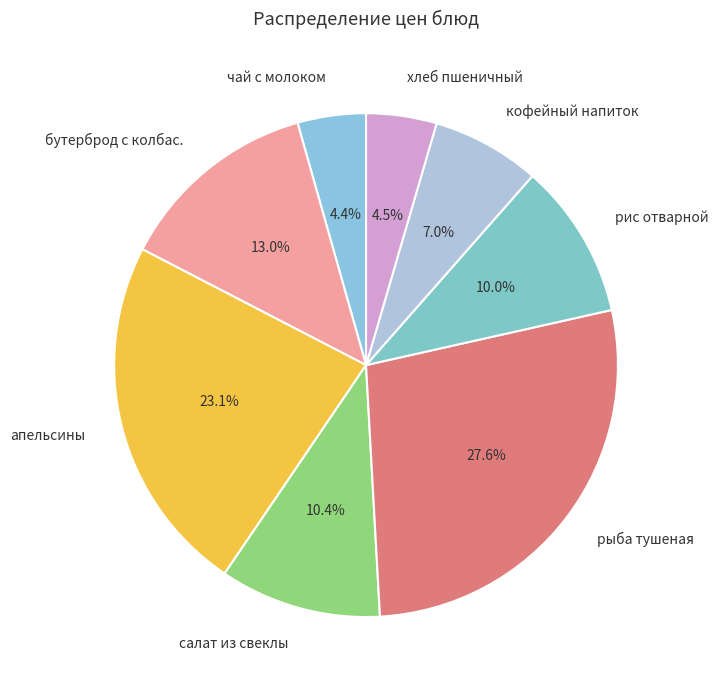

Is рис отварной the majority of the pie?

No